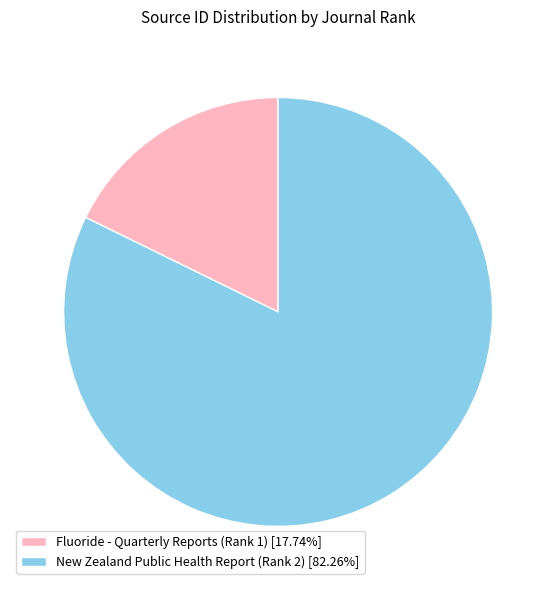

What is the ratio of the value at New Zealand Public Health Report (Rank 2) [82.26%] to the value at Fluoride - Quarterly Reports (Rank 1) [17.74%]?

4.6